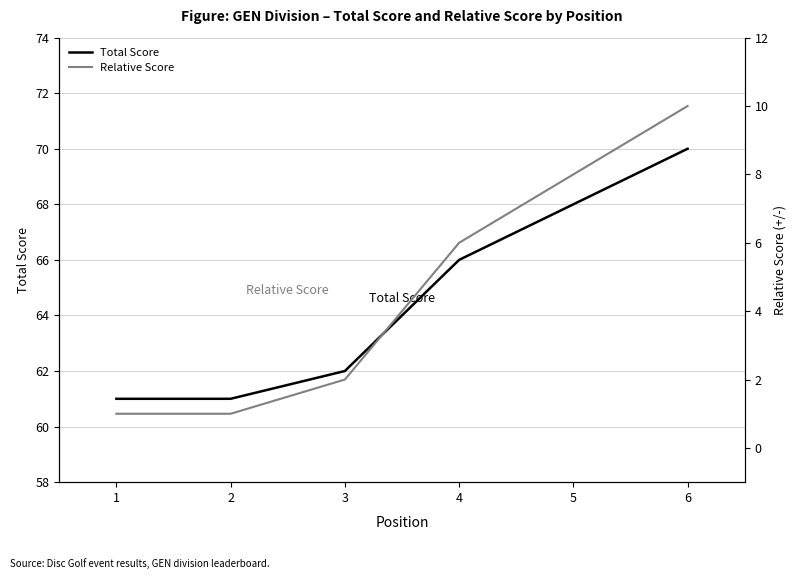

What is the sum of all Total Score values?

388